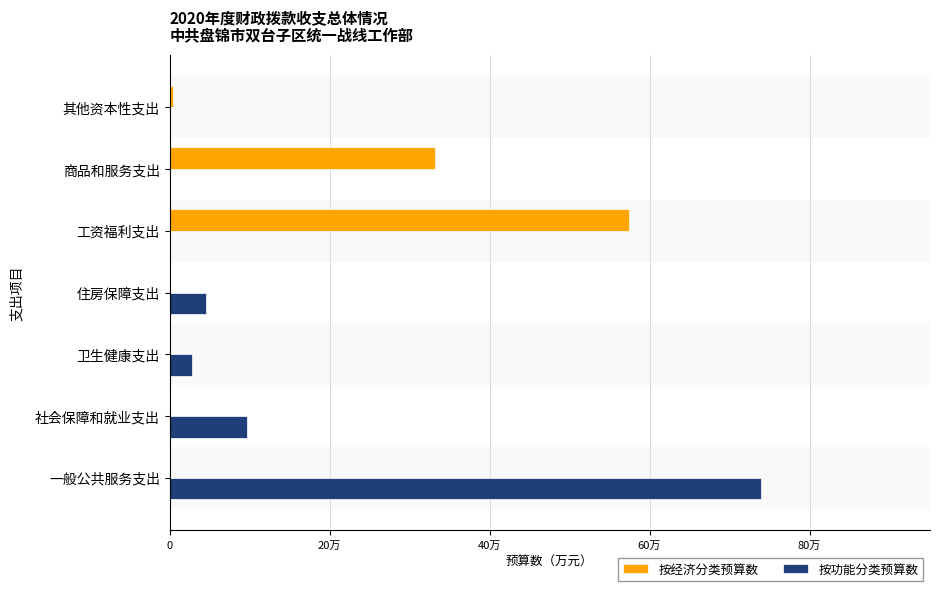

What is the difference between the maximum and minimum values in the 按经济分类预算数 series?

57.4